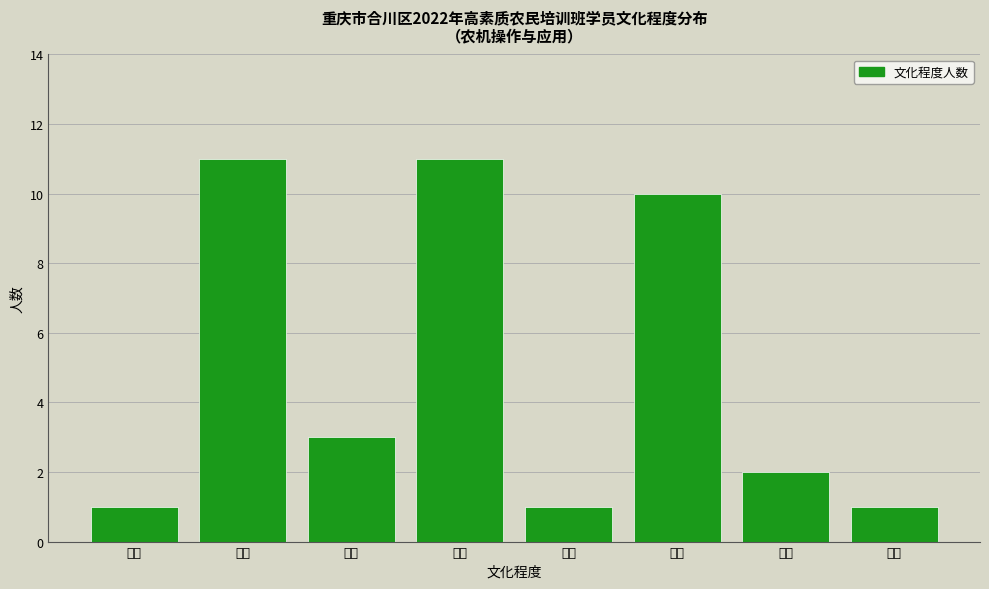

Reading left to right, extract all data points from this chart.

小学=1	初中=11	中专=3	高中=11	高职=1	大专=10	大学=2	本科=1